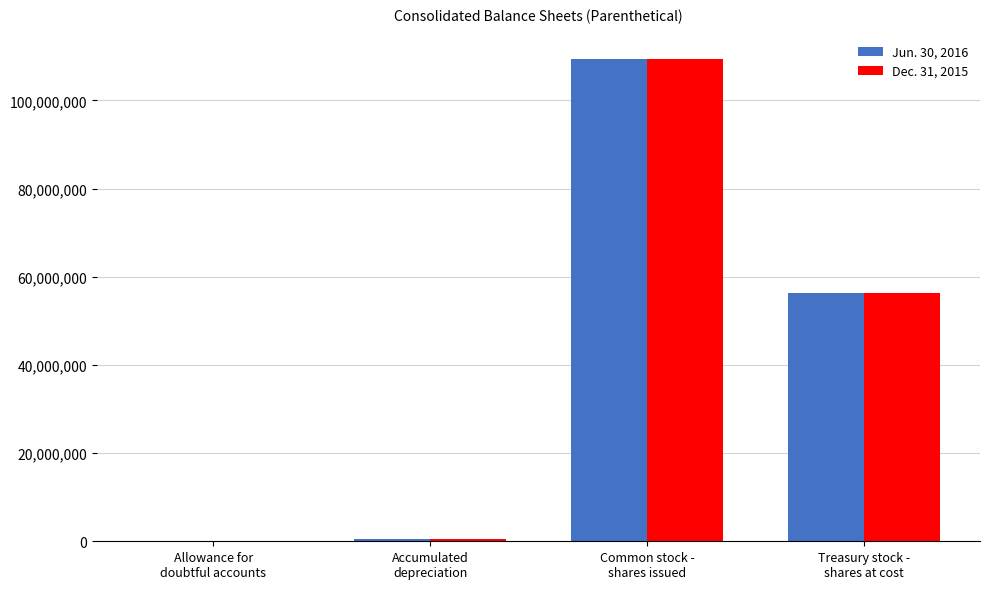

What is the greatest value displayed?

109461602